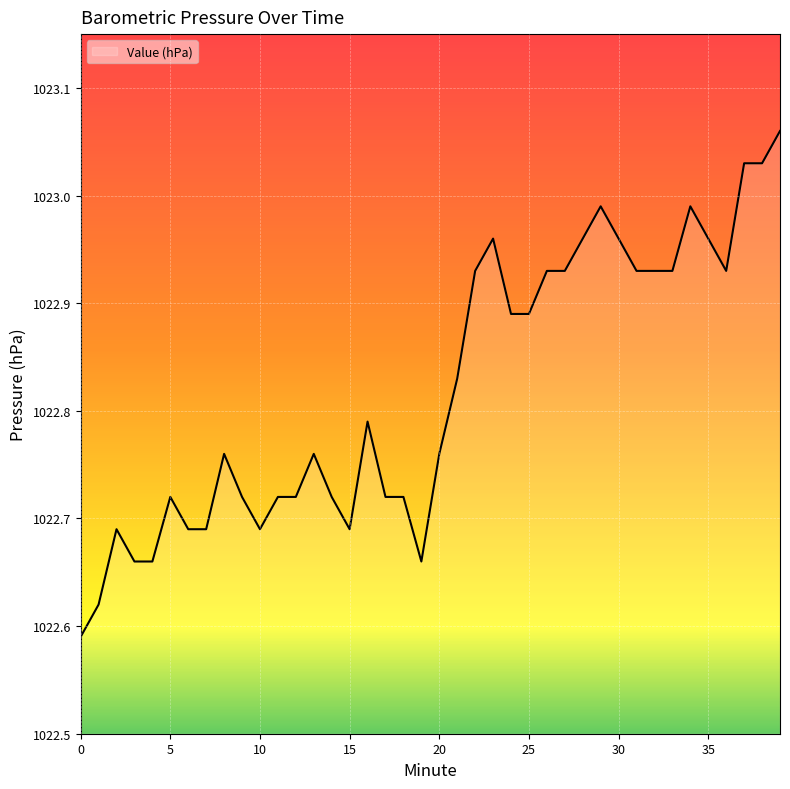

What is the average value?

1022.8